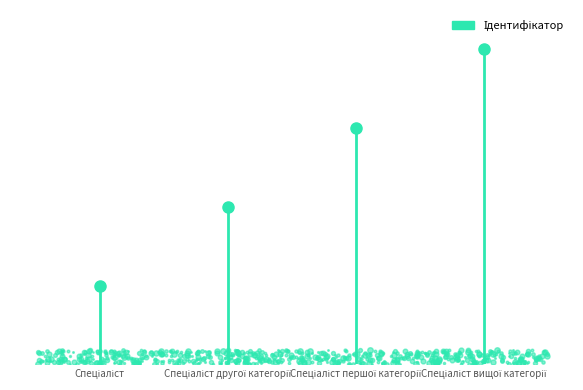

Which category has the lowest value across all series?

Спеціаліст